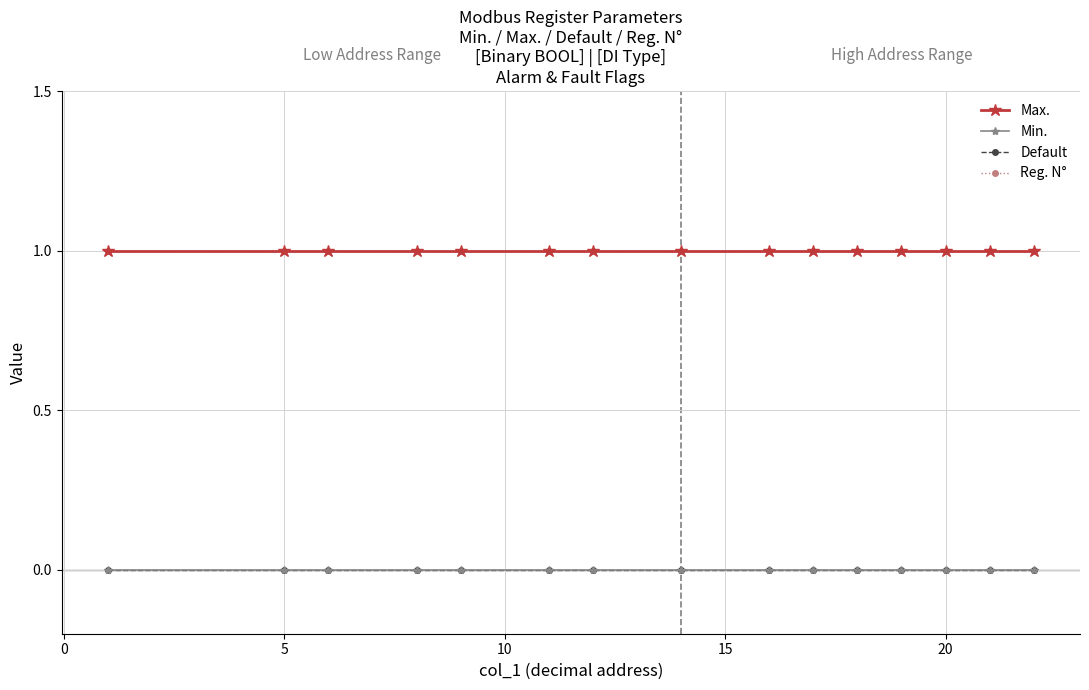

True or false: Default has more than 0 points higher than both neighbors.

False